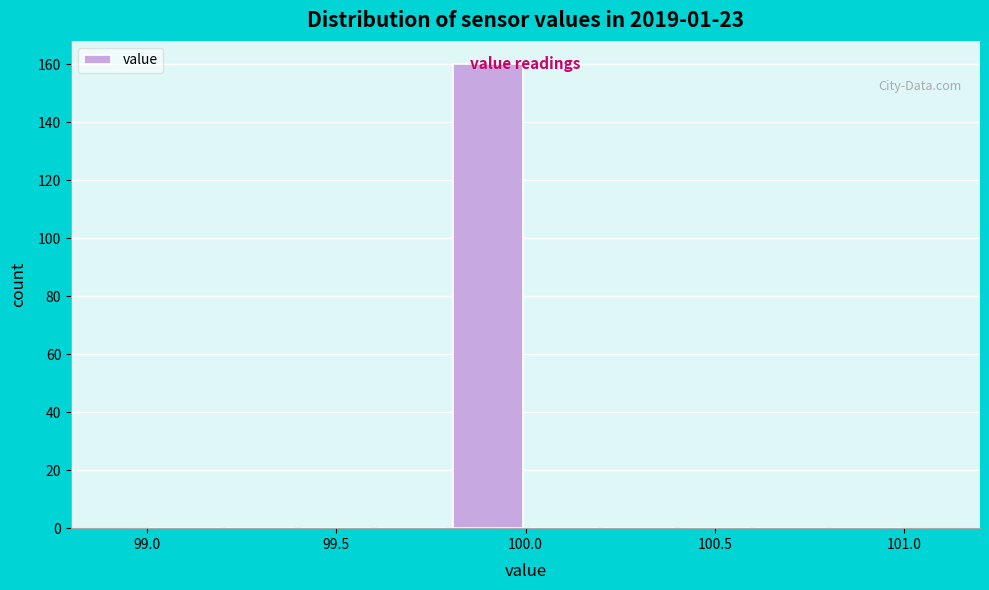

Over which range of the x-axis is the bar tallest?

99.8 to 100.0